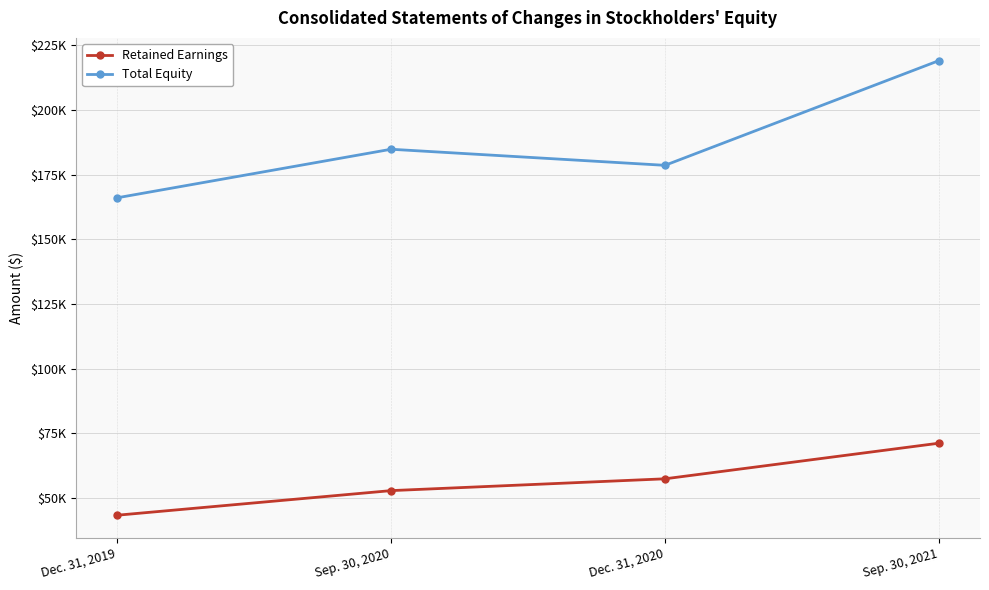

Reading left to right, list all the values displayed in this chart.

Retained Earnings: Dec. 31, 2019=43283	Sep. 30, 2020=52798	Dec. 31, 2020=57367	Sep. 30, 2021=71136
Total Equity: Dec. 31, 2019=166035	Sep. 30, 2020=184811	Dec. 31, 2020=178591	Sep. 30, 2021=219085